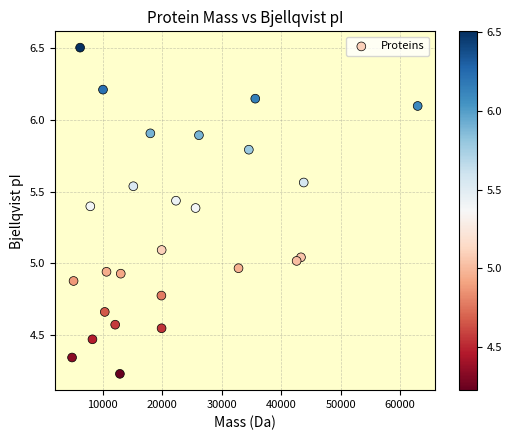

What is the range of Y values (max minus min)?

2.3